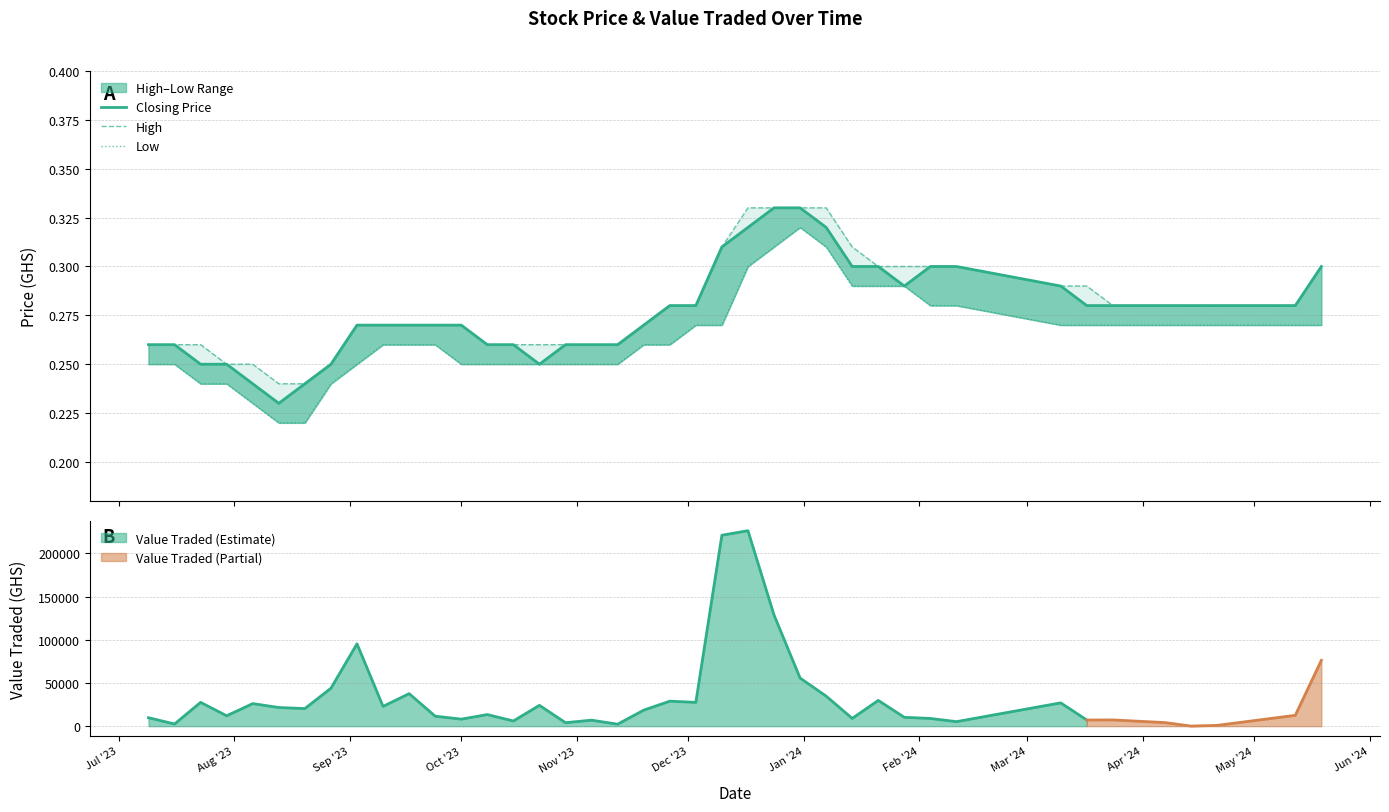

How many Closing Price values are between 0 and 1?

40